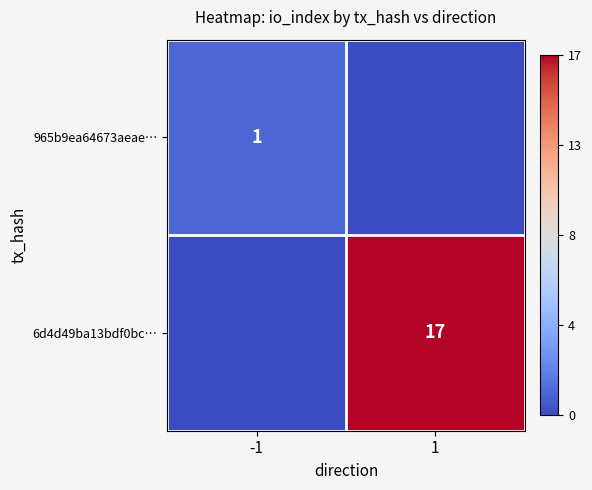

True or false: 6d4d49ba13bdf0bc… has a value of 17 at 1.

True